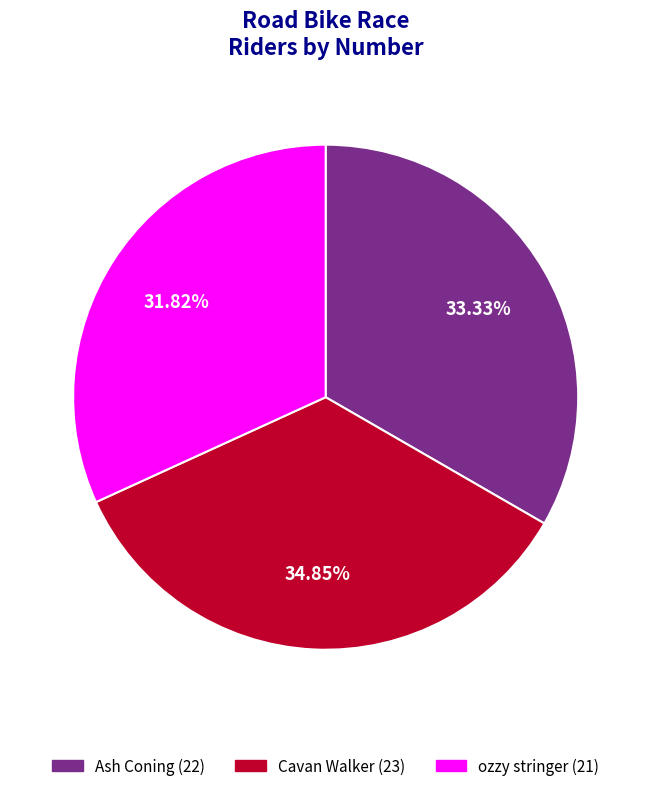

Count the number of slices in the pie.

3